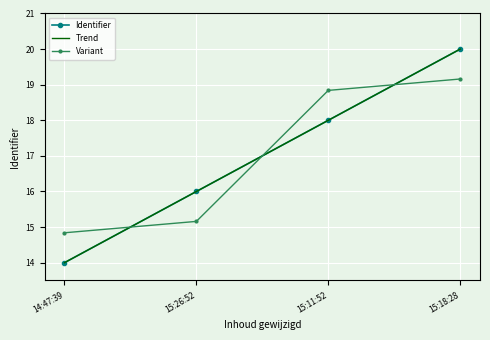

What is the sum of the Variant values at 15:26:52 and 14:47:39?

30.0